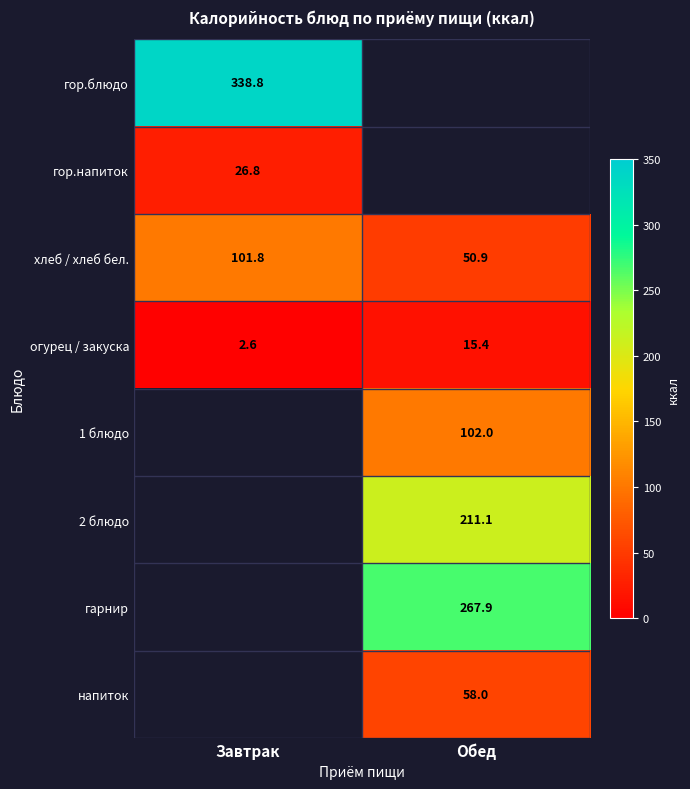

The value of 2 блюдо at Обед is 335.3. True or false?

False